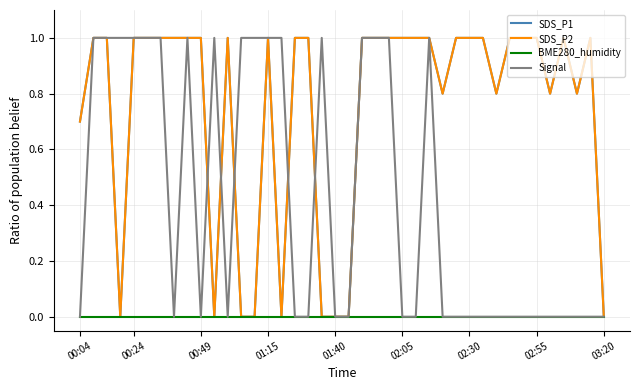

What is the difference between the maximum and minimum values in the SDS_P1 series?

1.0